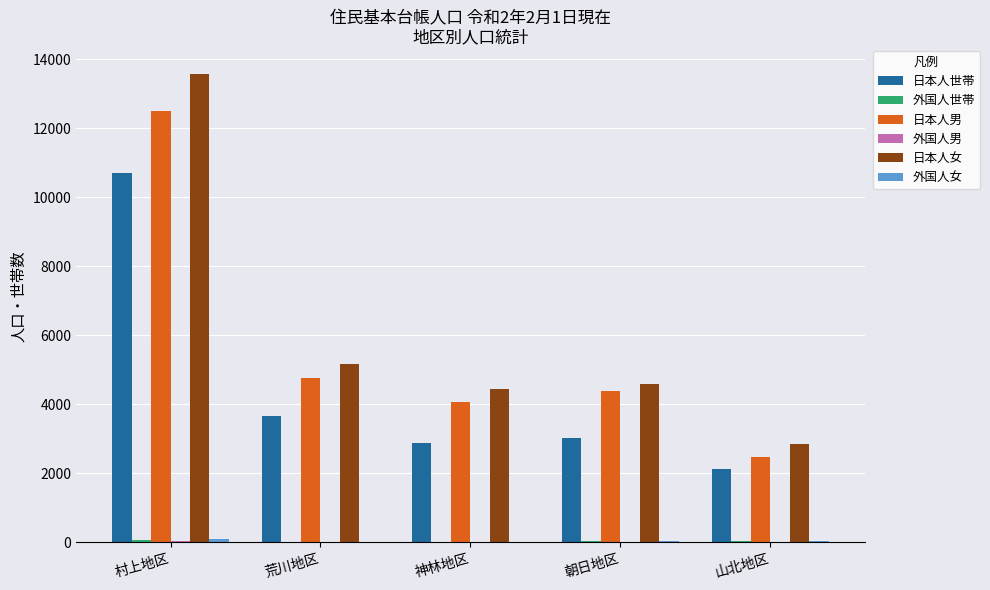

The 日本人世帯 series shows 3027 at 山北地区. True or false?

False